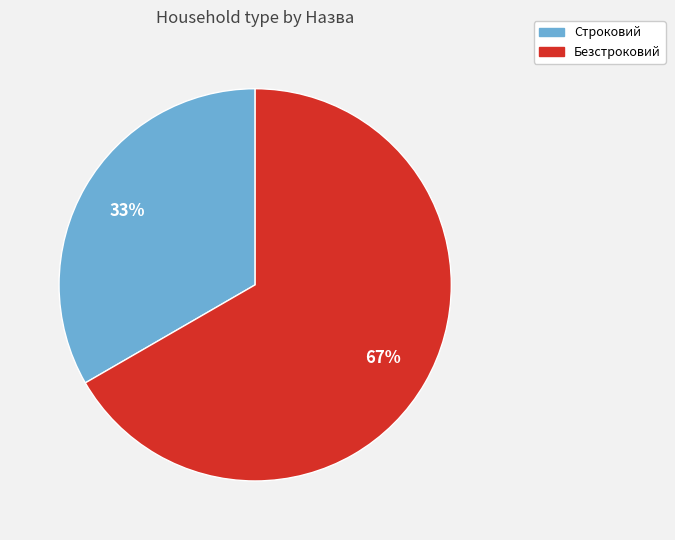

What is the ratio of the value at Безстроковий to the value at Строковий?

2.0